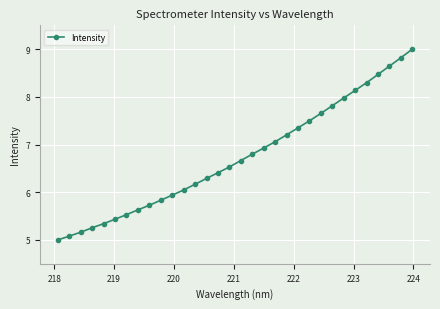

What is the value of the 15th point from the left?

6.4